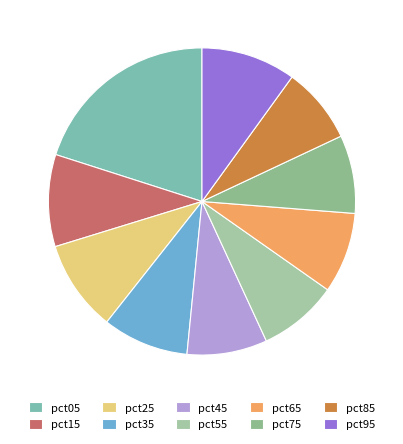

What percentage is the pct55 slice, to the nearest percent?

8%